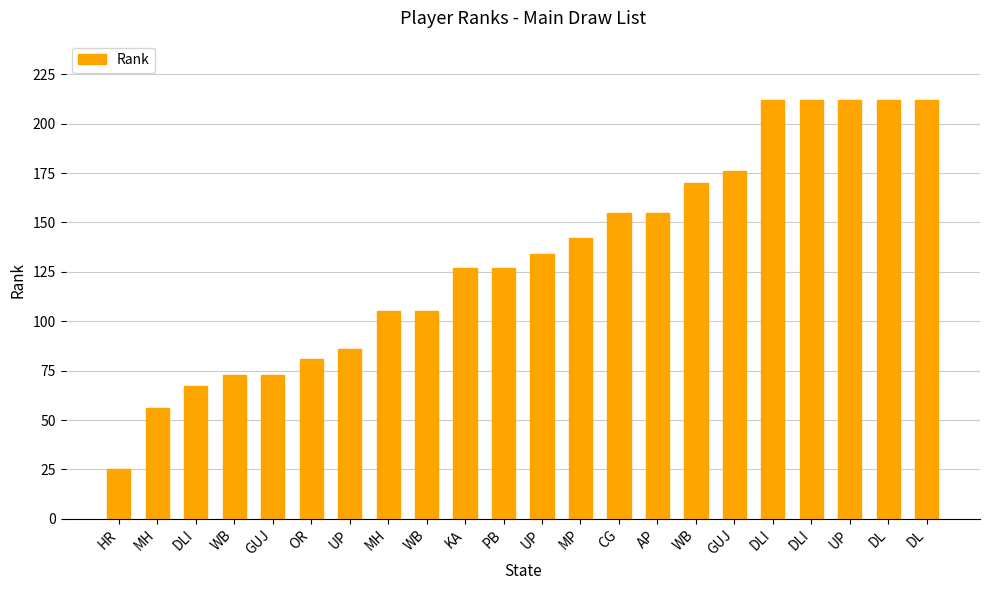

How many bars are there in total?

22